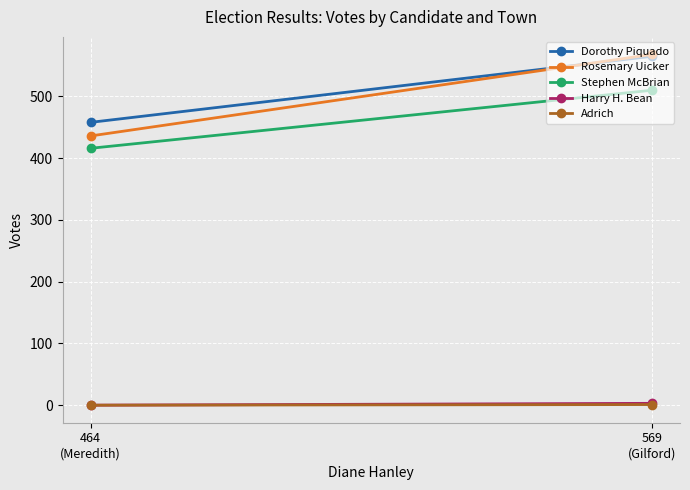

True or false: Adrich has a value of 1 at 569
(Gilford).

False